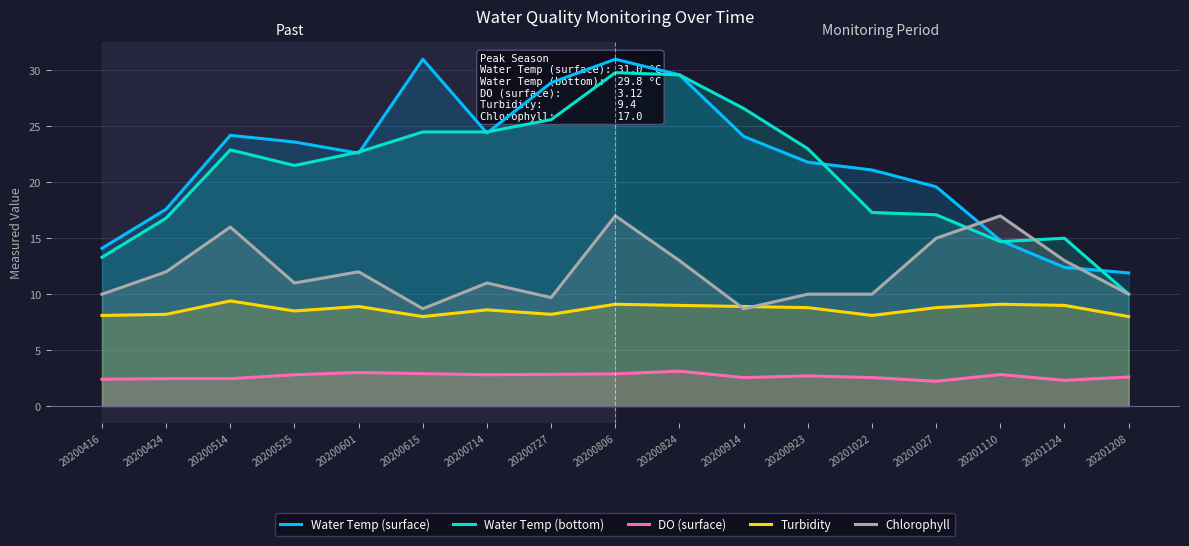

Is it true that Water Temp (bottom) equals 16.8 at 20200424?

True